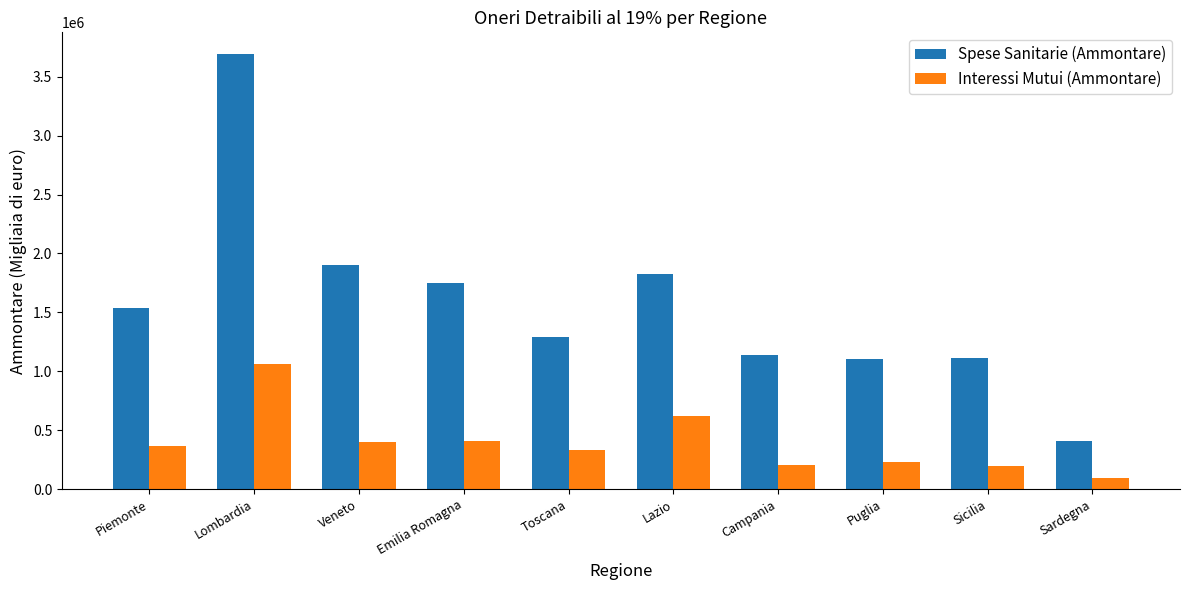

What is the highest value of the Interessi Mutui (Ammontare) series?

1065371